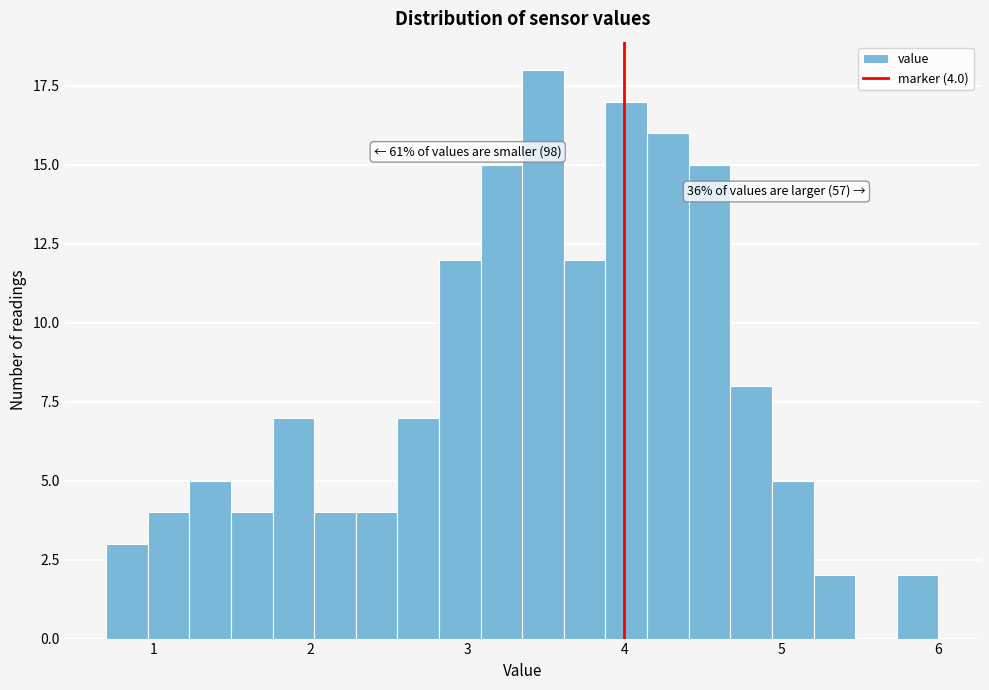

Around what value on the x-axis is the tallest bar? Give the approximate position of its centre, as read against the axis.

3.5